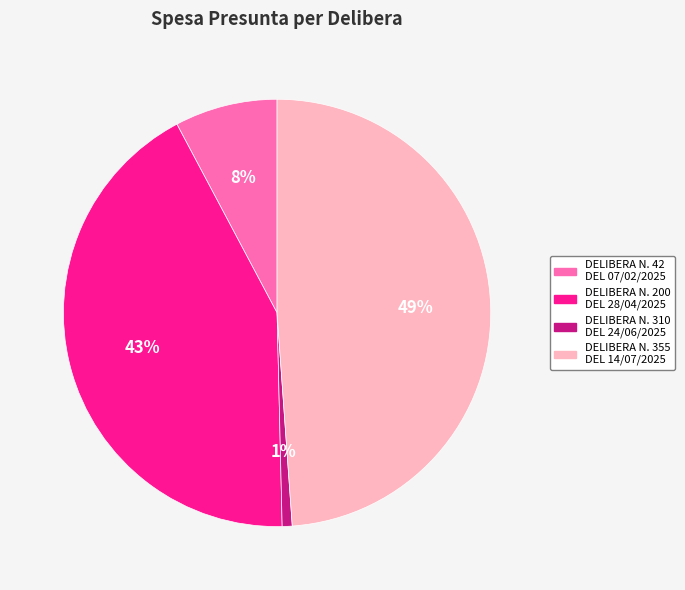

Count the number of slices in the pie.

4